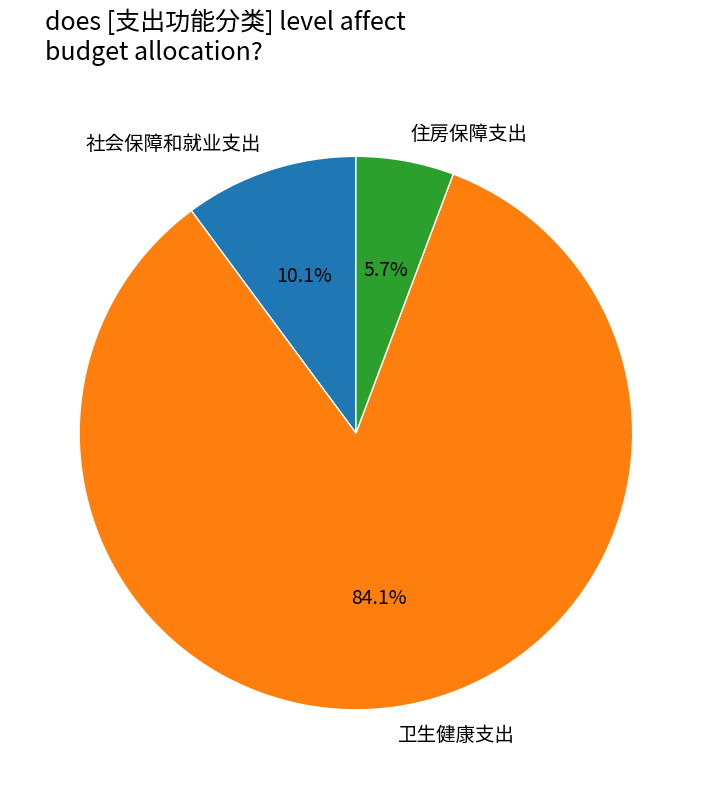

What percentage do 住房保障支出 and 卫生健康支出 together represent?

89.9%